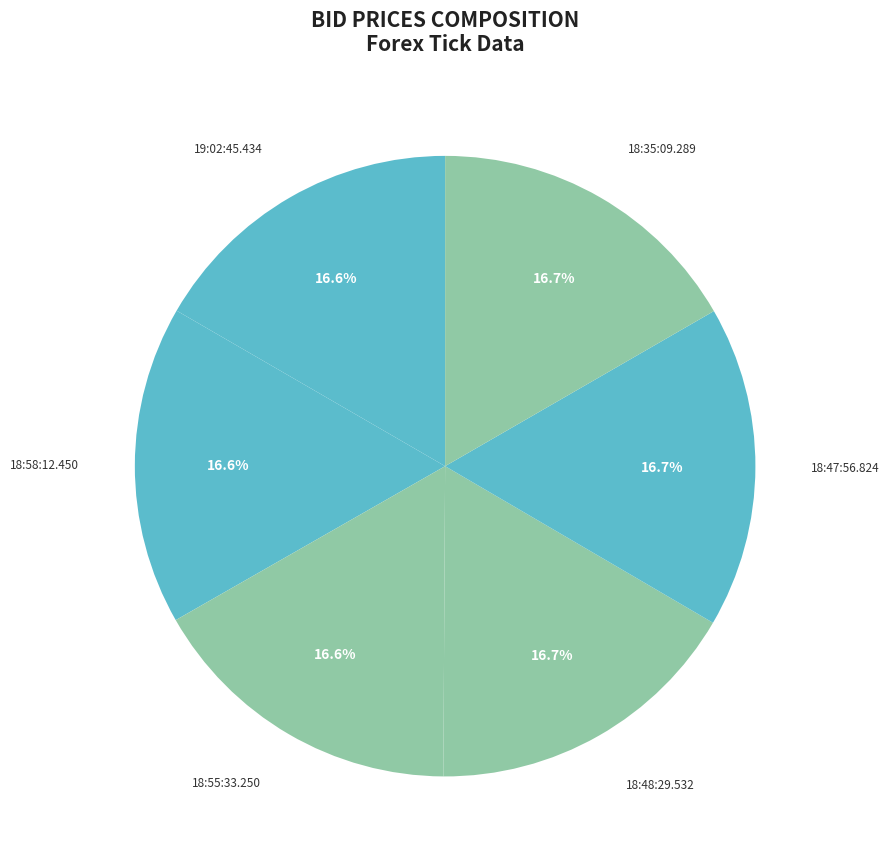

Does any single category account for the majority?

No